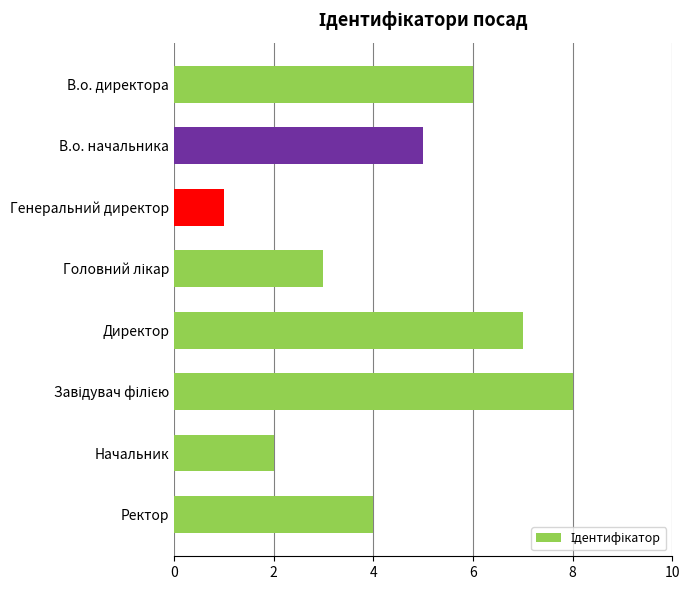

What is the sum of all values?

36